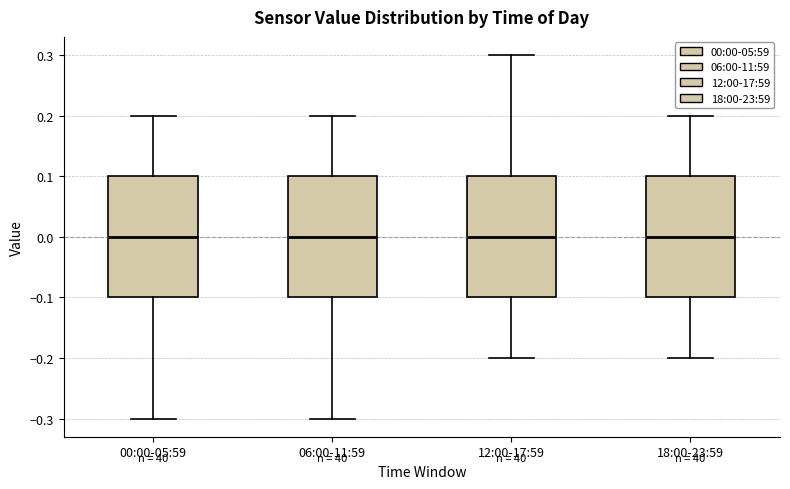

Reading left to right, transcribe this box plot: for each box, give where its median line is, the range the box spans, and where its two whiskers end, as read against the y-axis. The values are not printed on the chart, so give them approximately, as read against the axis.

00:00-05:59: median 0.0, box -0.1 to 0.1, whiskers -0.3 to 0.2
06:00-11:59: median 0.0, box -0.1 to 0.1, whiskers -0.3 to 0.2
12:00-17:59: median 0.0, box -0.1 to 0.1, whiskers -0.2 to 0.3
18:00-23:59: median 0.0, box -0.1 to 0.1, whiskers -0.2 to 0.2